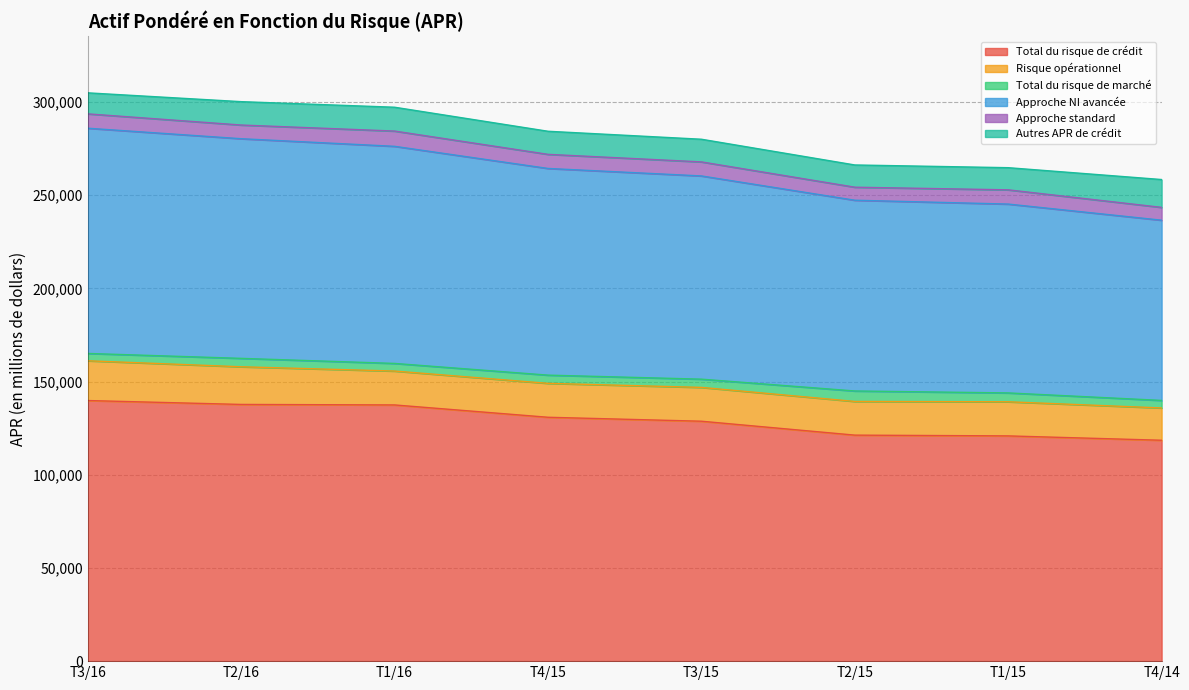

Is the value of Approche NI avancée at T3/15 greater than the value of Risque opérationnel at T1/16?

Yes